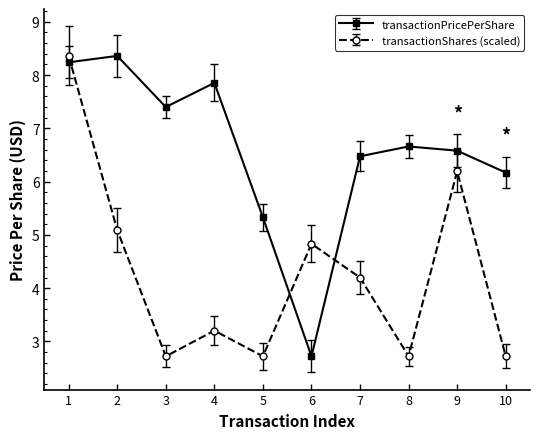

Count the number of data series in this chart.

2